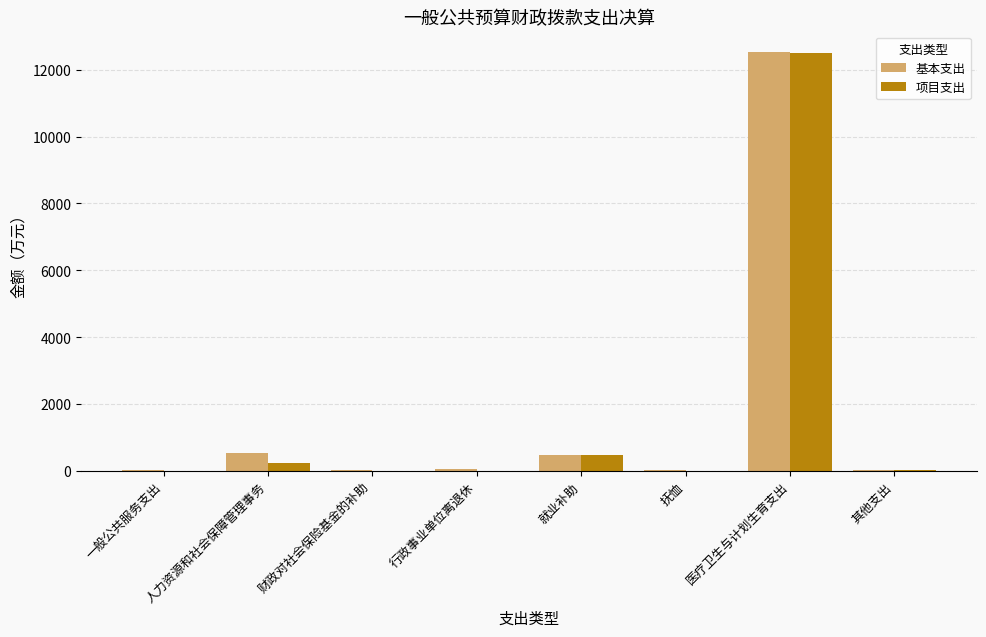

How many distinct data groups are displayed?

2